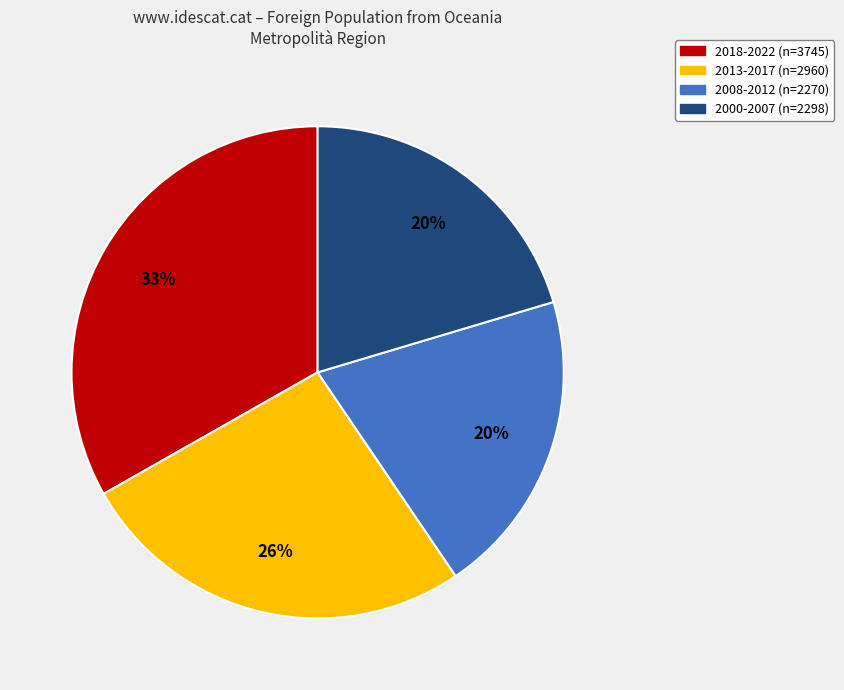

Is there a majority slice in this chart?

No